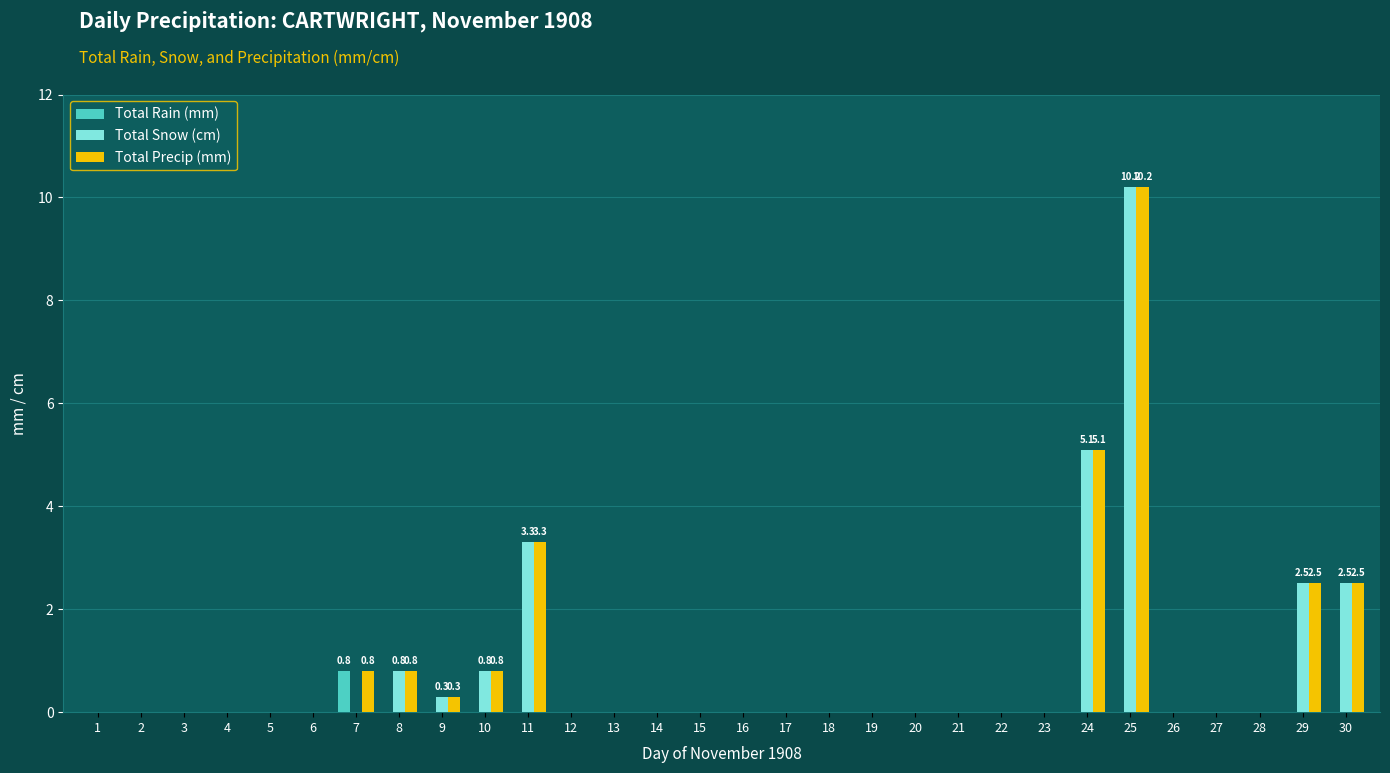

Are the bars grouped side by side (vs. stacked)?

Yes